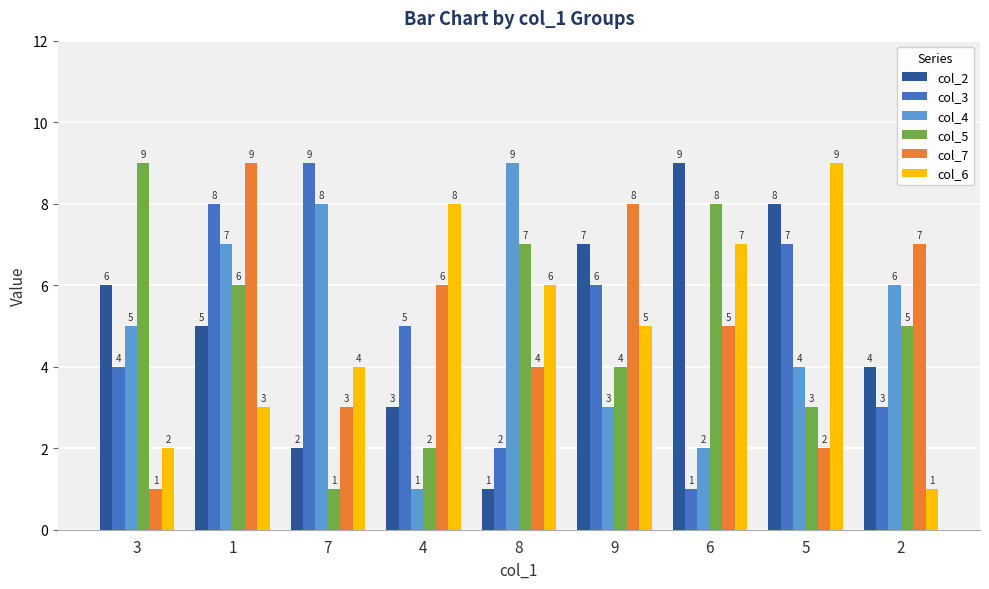

What is the total value across all series at 2?

26